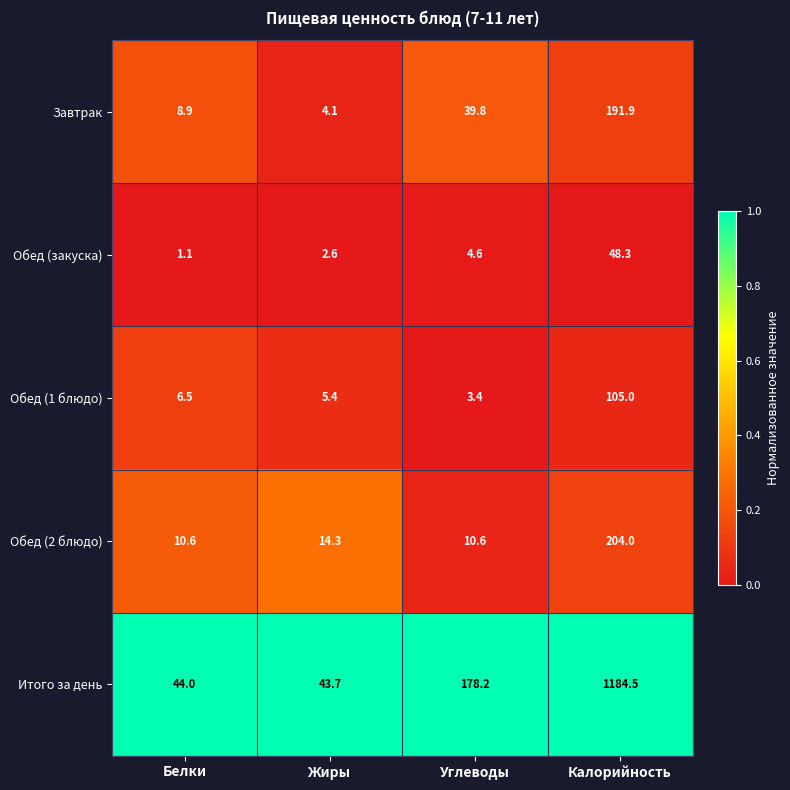

Reading left to right, extract all data points from this chart.

Завтрак: 8.9	4.1	39.8	191.9
Обед (закуска): 1.1	2.6	4.6	48.3
Обед (1 блюдо): 6.5	5.4	3.4	105.0
Обед (2 блюдо): 10.6	14.3	10.6	204.0
Итого за день: 44.0	43.7	178.2	1184.5